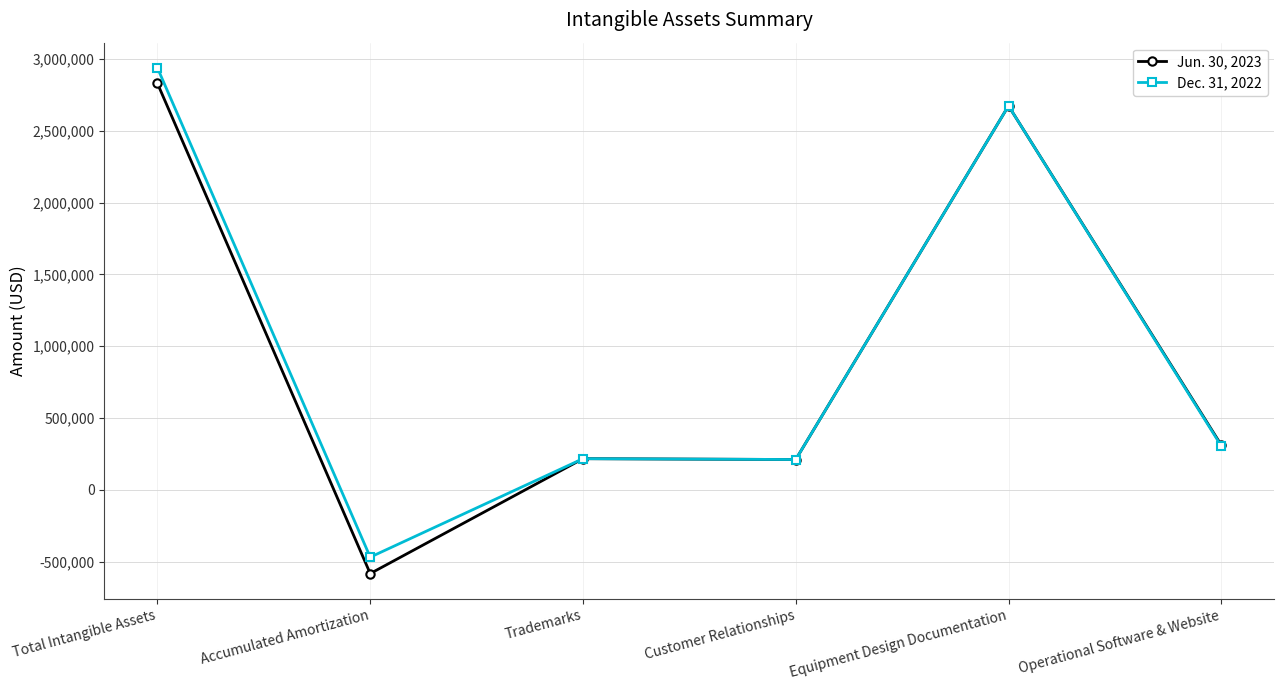

What is the approximate value of Dec. 31, 2022 at Operational Software & Website, to the nearest 10?

305470